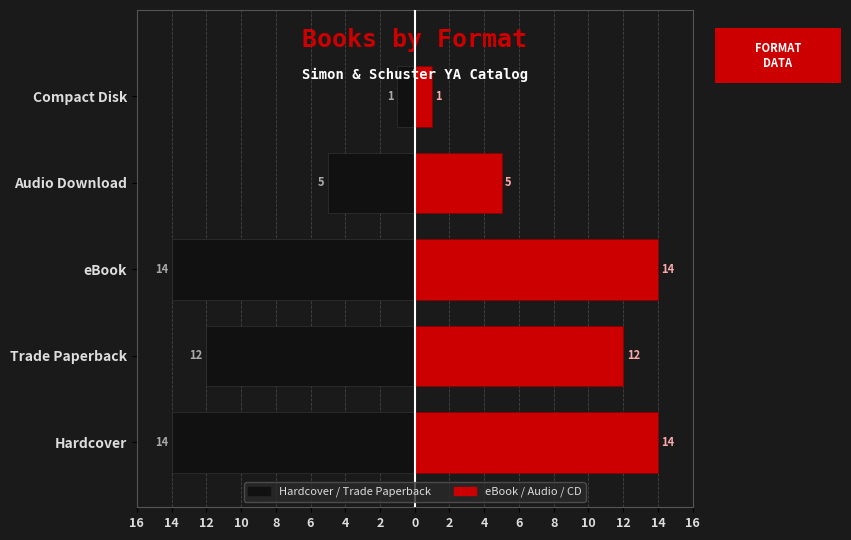

Reading left to right, transcribe all the data shown in this chart.

Left (mirrored): -14	-12	-14	-5	-1
Right (count): 14	12	14	5	1